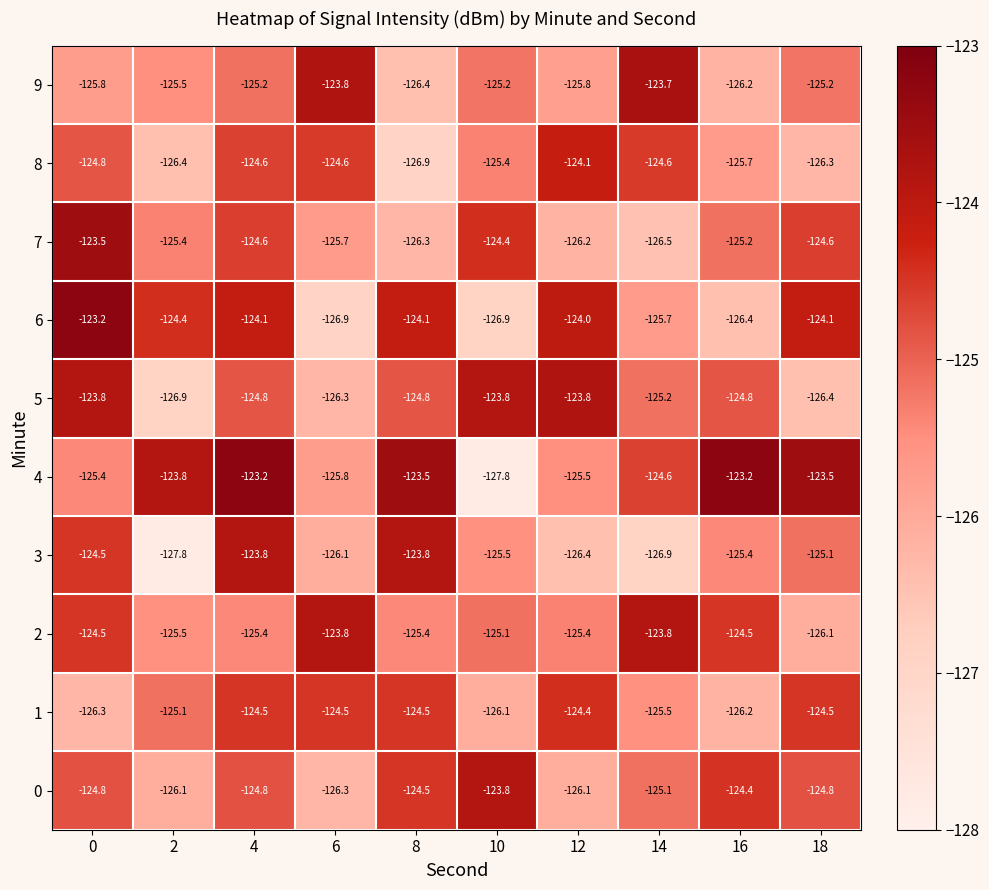

What is the sum of all 4 values?

-1246.3